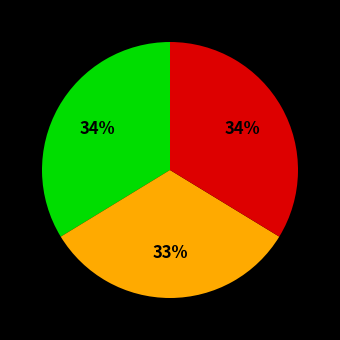

To the nearest percent, what is the difference between the largest and smallest slice percentages?

1%